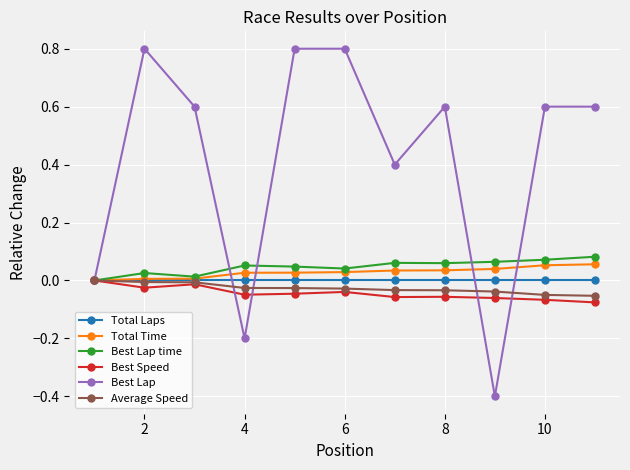

Which series has the largest range (max minus min)?

Best Lap